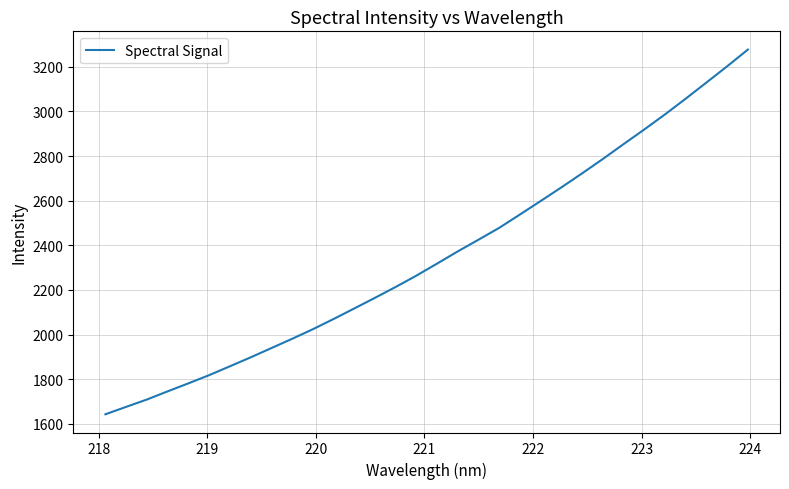

What is the greatest value displayed?

3277.1